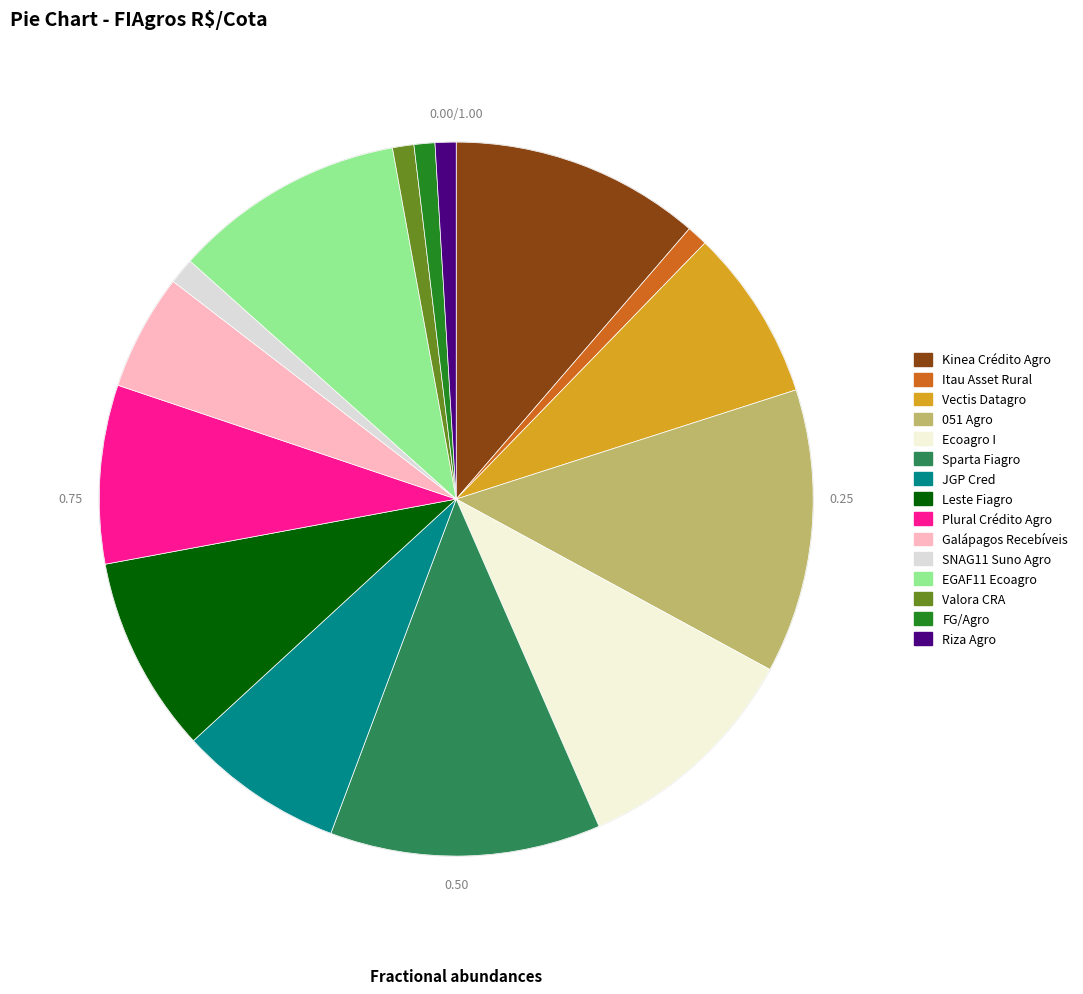

Rank the categories by value from highest to lowest.

051 Agro, Sparta Fiagro, Kinea Crédito Agro, Ecoagro I, EGAF11 Ecoagro, Leste Fiagro, Plural Crédito Agro, Vectis Datagro, JGP Cred, Galápagos Recebíveis, SNAG11 Suno Agro, Valora CRA, Riza Agro, Itau Asset Rural, FG/Agro